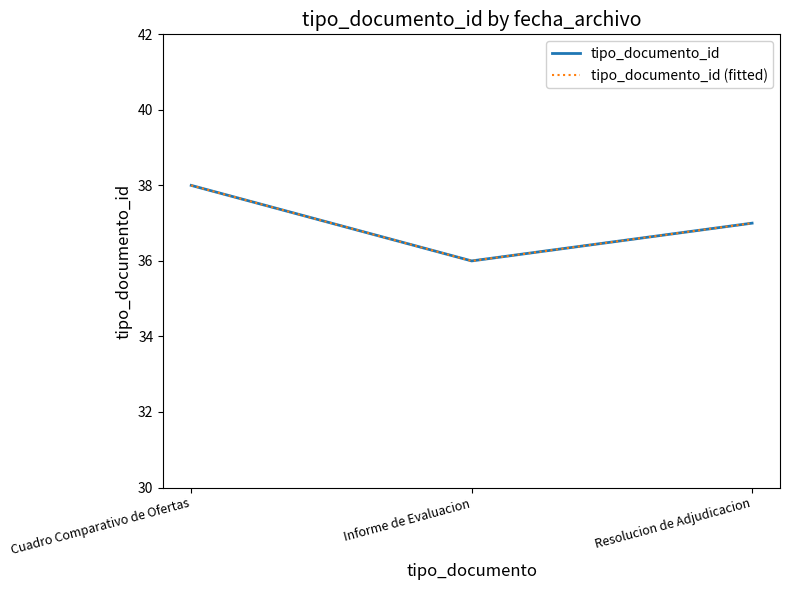

At which category is the sum across all series the highest?

Cuadro Comparativo de Ofertas